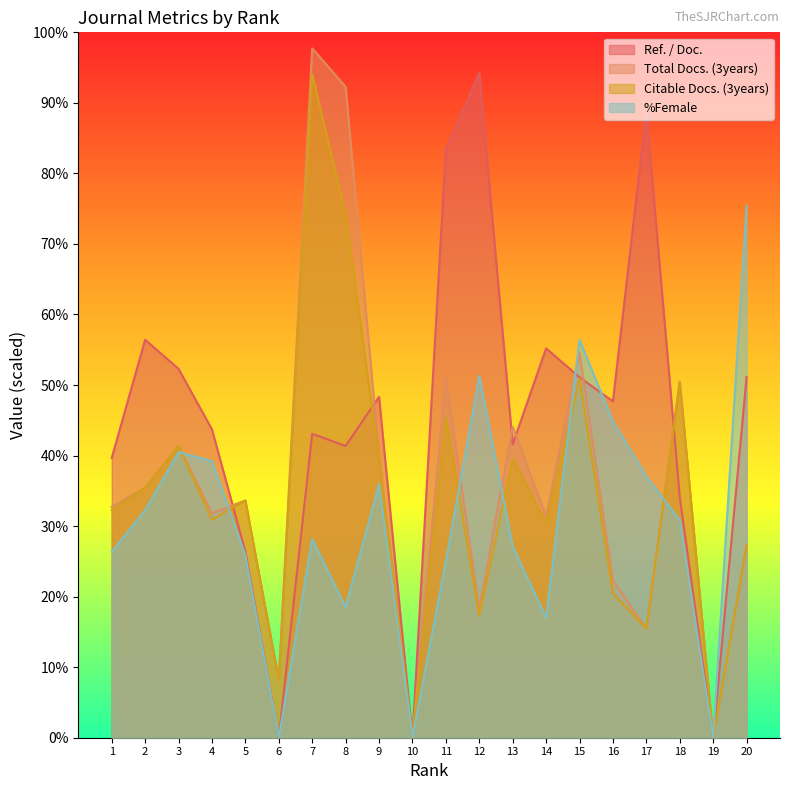

At how many categories does at least one series exceed 163?

6